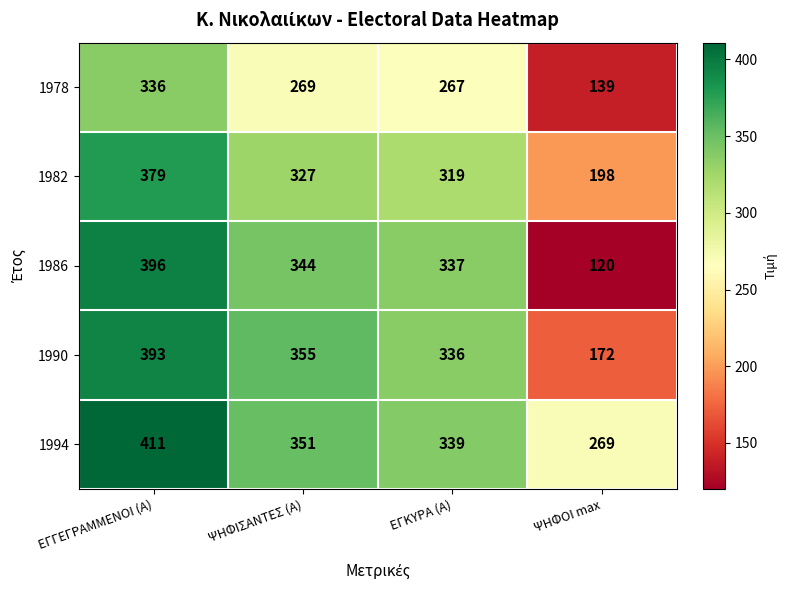

Reading left to right, extract all data points from this chart.

1978: 336	269	267	139
1982: 379	327	319	198
1986: 396	344	337	120
1990: 393	355	336	172
1994: 411	351	339	269